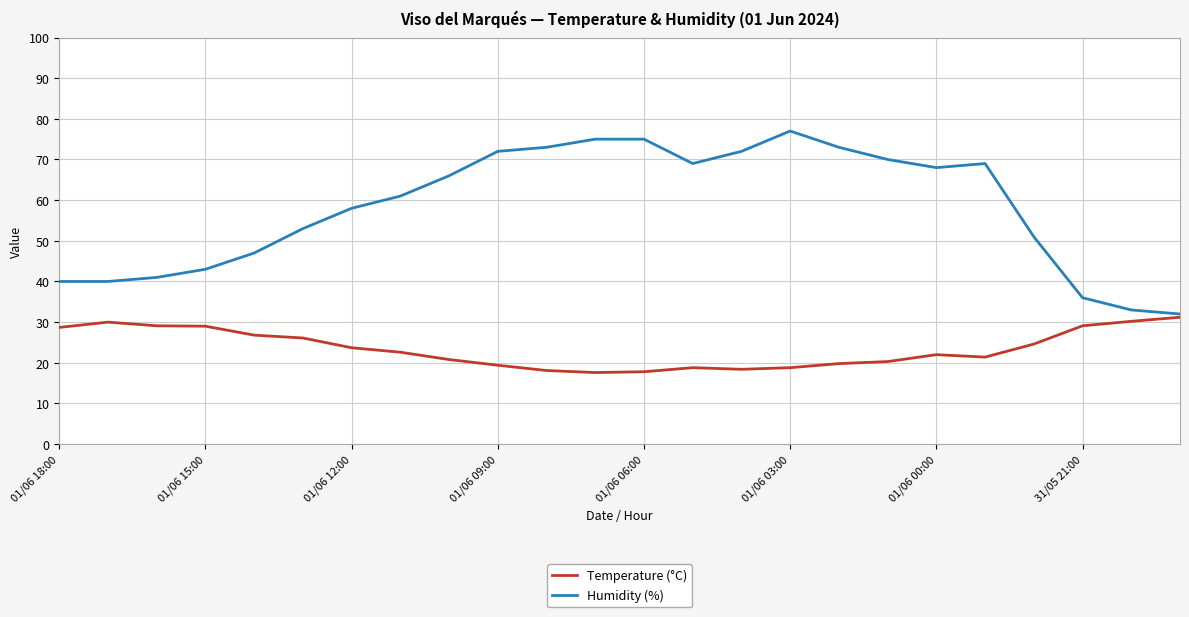

What is the smallest value displayed?

17.6